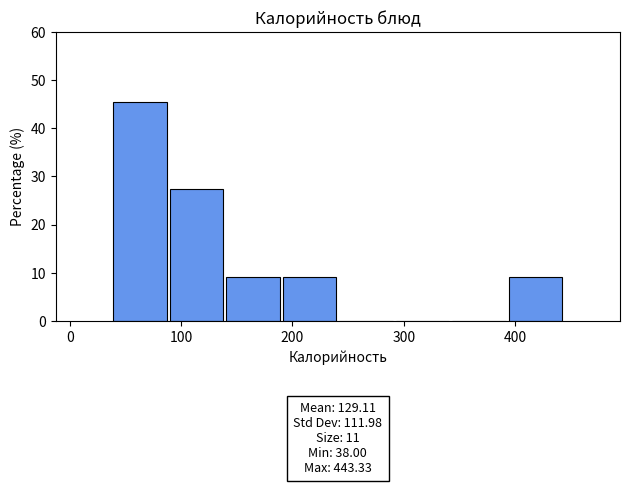

Over which range of the x-axis is the bar tallest?

40 to 90